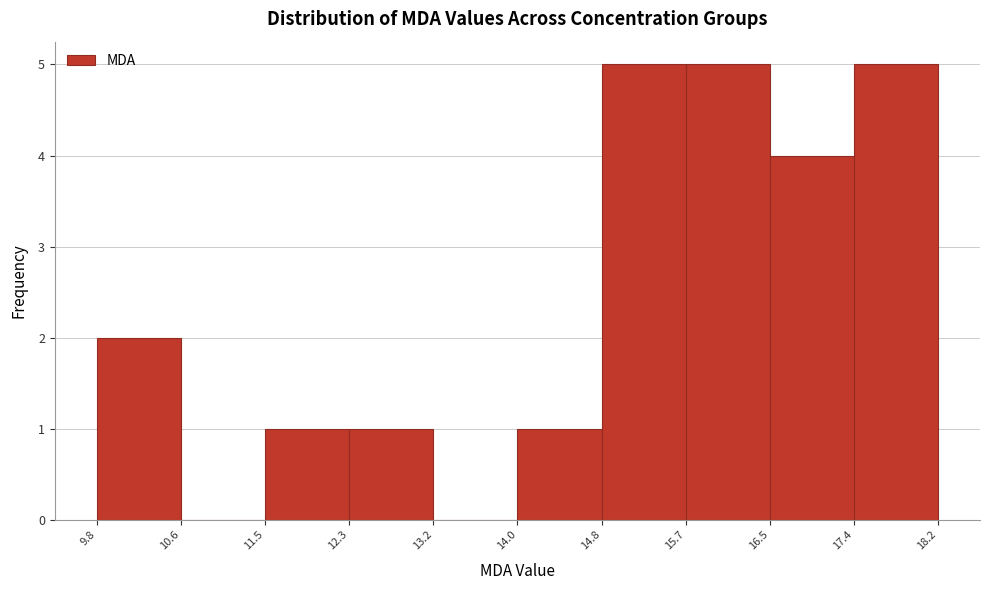

Reading left to right, list every bar in this chart as the range it spans on the x-axis followed by its height. The values are not printed on the chart, so give them approximately, as read against the axis.

9.8 to 10.6: 2
10.6 to 11.5: 0
11.5 to 12.3: 1
12.3 to 13.2: 1
13.2 to 14.0: 0
14.0 to 14.8: 1
14.8 to 15.7: 5
15.7 to 16.5: 5
16.5 to 17.4: 4
17.4 to 18.2: 5